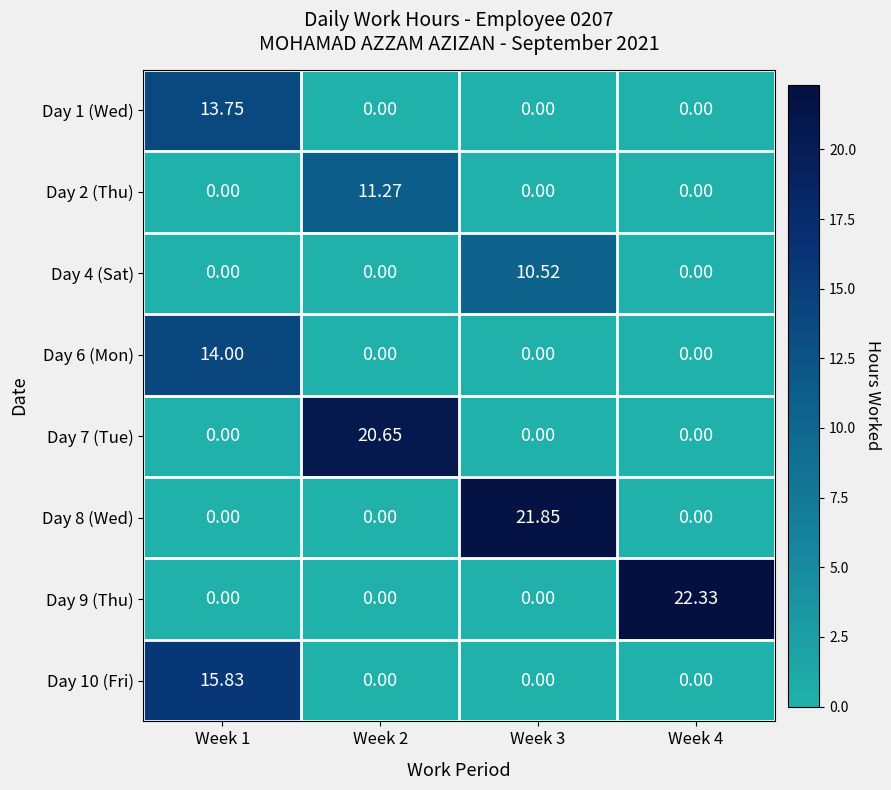

Is the value of Day 6 (Mon) at Week 2 greater than the value of Day 7 (Tue) at Week 2?

No